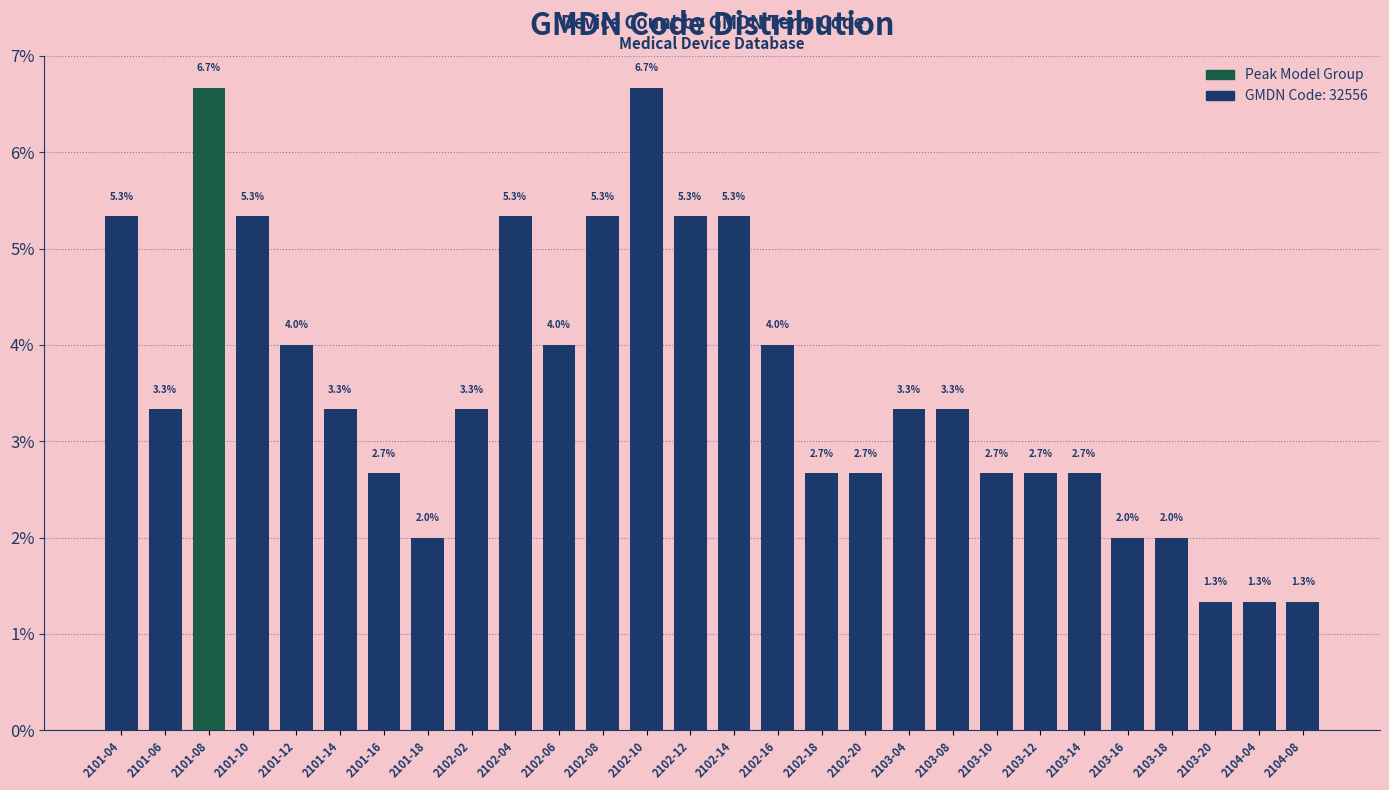

Reading left to right, extract all data points from this chart.

5.3	3.3	6.7	5.3	4.0	3.3	2.7	2.0	3.3	5.3	4.0	5.3	6.7	5.3	5.3	4.0	2.7	2.7	3.3	3.3	2.7	2.7	2.7	2.0	2.0	1.3	1.3	1.3